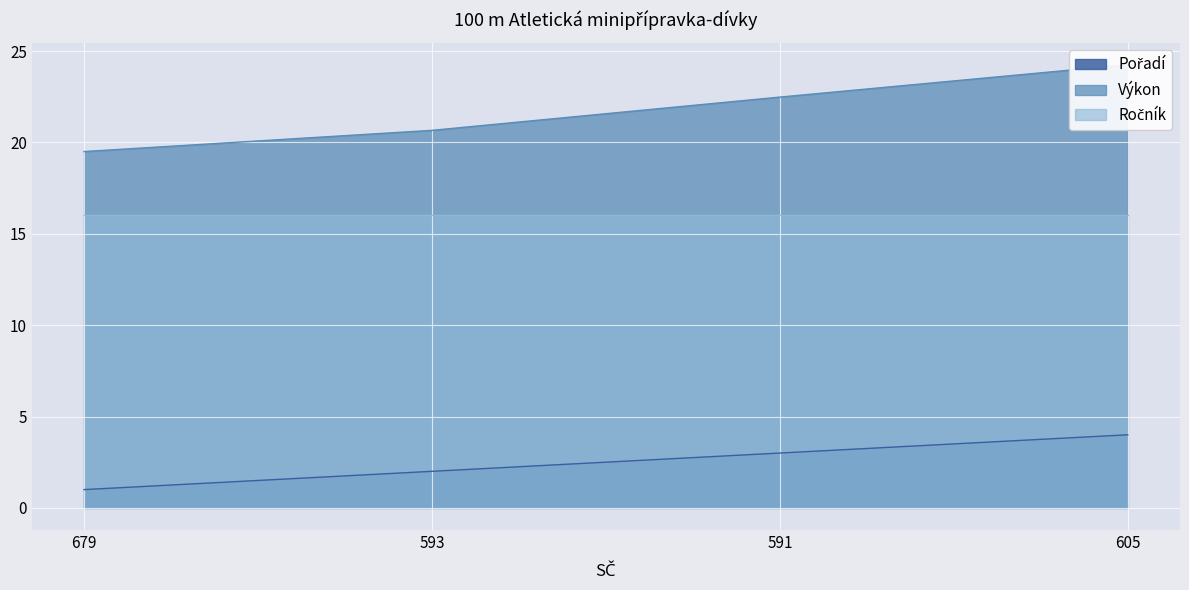

Count the number of categories in the chart.

4